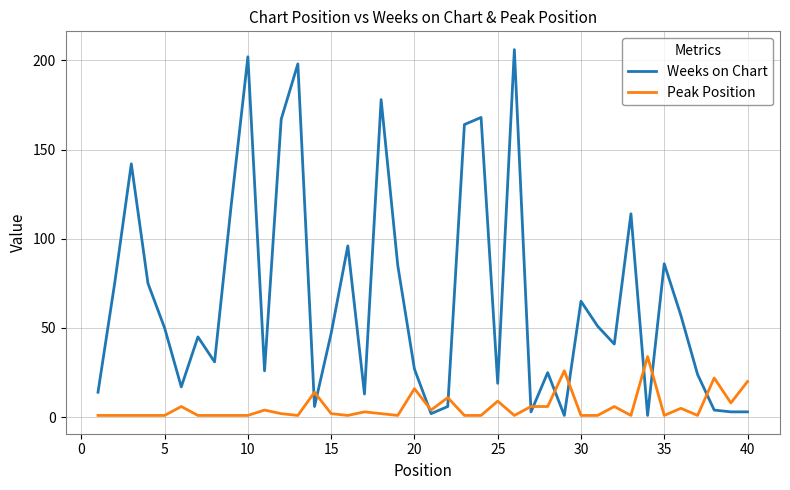

Which series has the widest spread of values?

Weeks on Chart